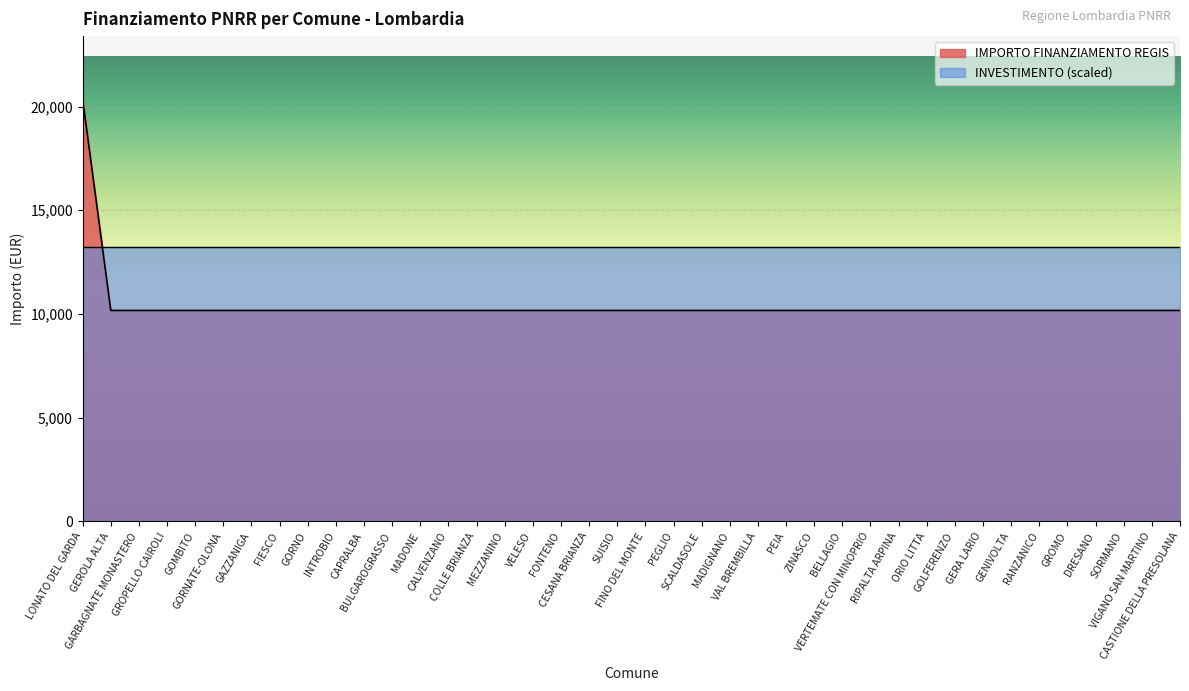

Count the number of values greater than 10172.

1